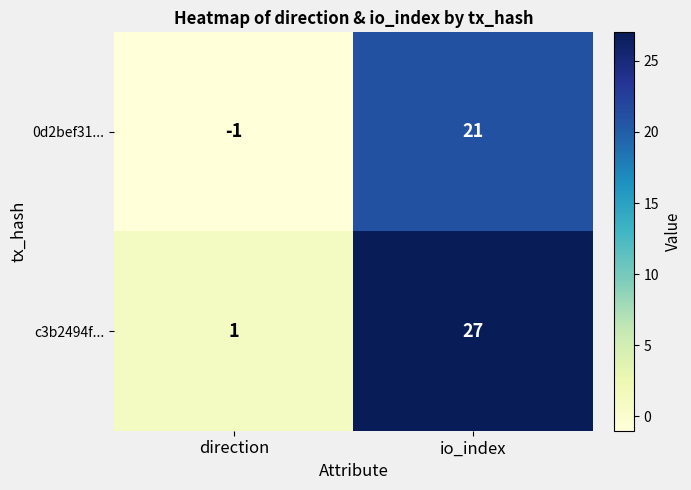

Reading left to right, transcribe all the data shown in this chart.

0d2bef31...: direction=-1	io_index=21
c3b2494f...: direction=1	io_index=27